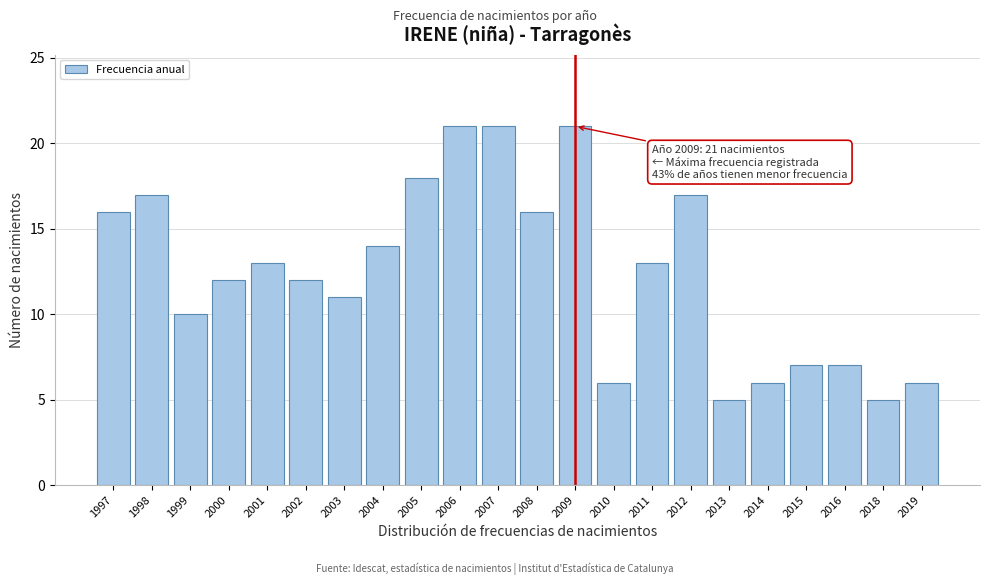

Reading left to right, list all the values displayed in this chart.

16	17	10	12	13	12	11	14	18	21	21	16	21	6	13	17	5	6	7	7	5	6